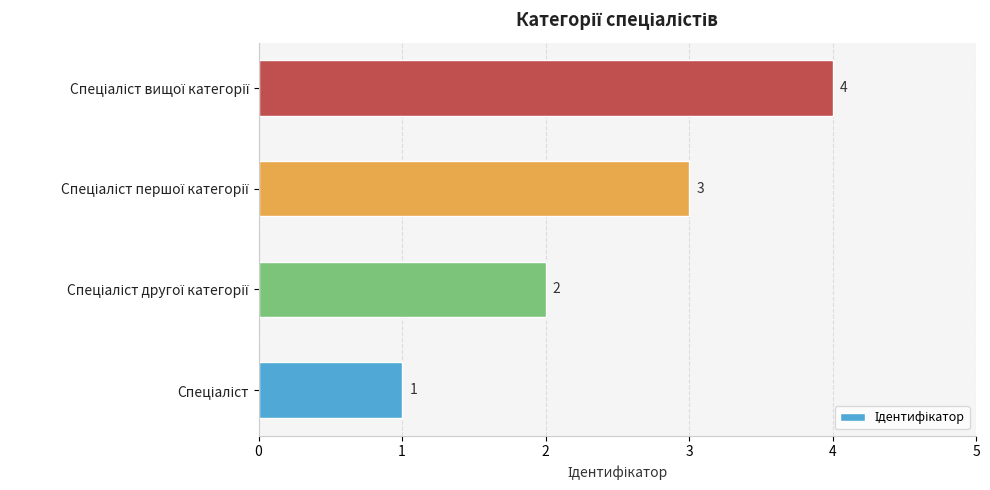

Count the values in the range 2 to 4.

3